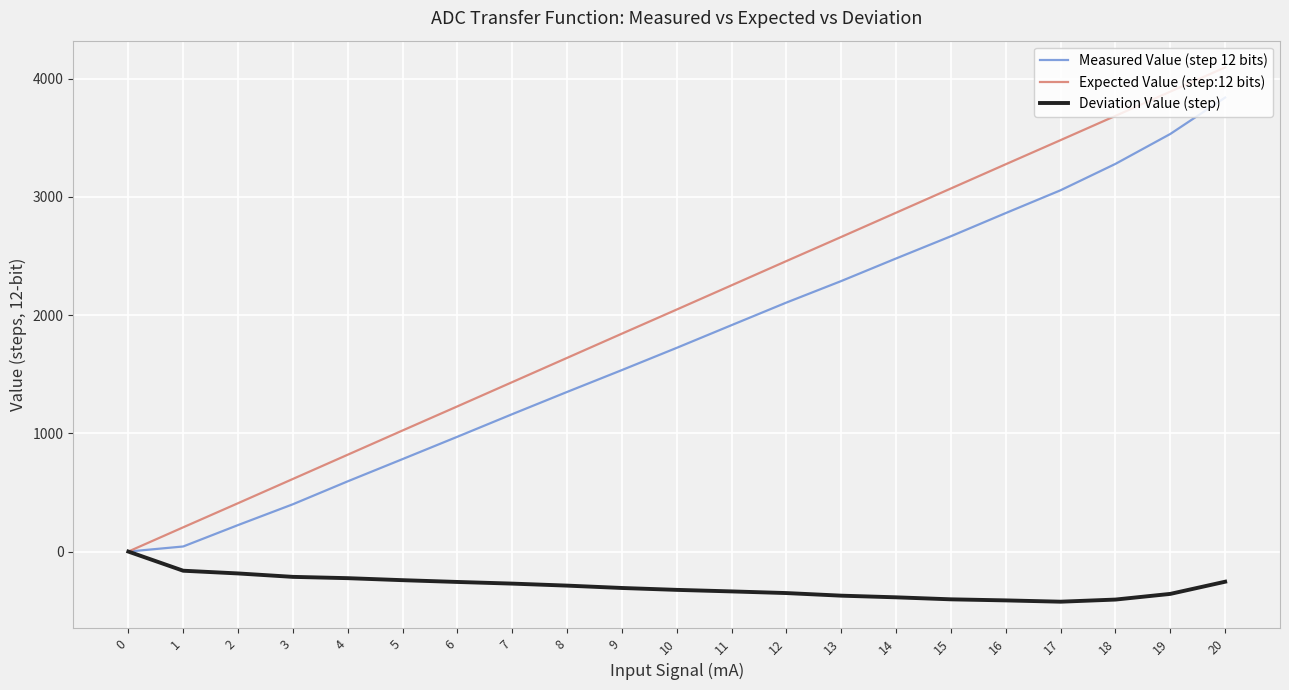

What is the average value of the Expected Value (step:12 bits) series?

2047